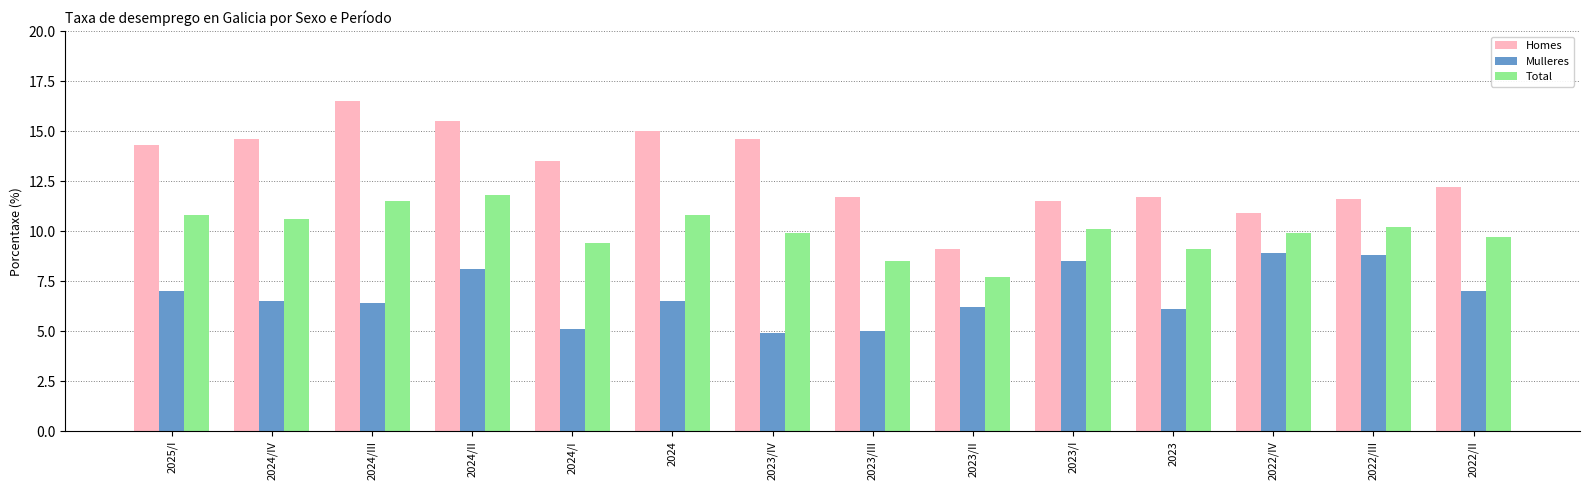

Which series has the largest range (max minus min)?

Homes